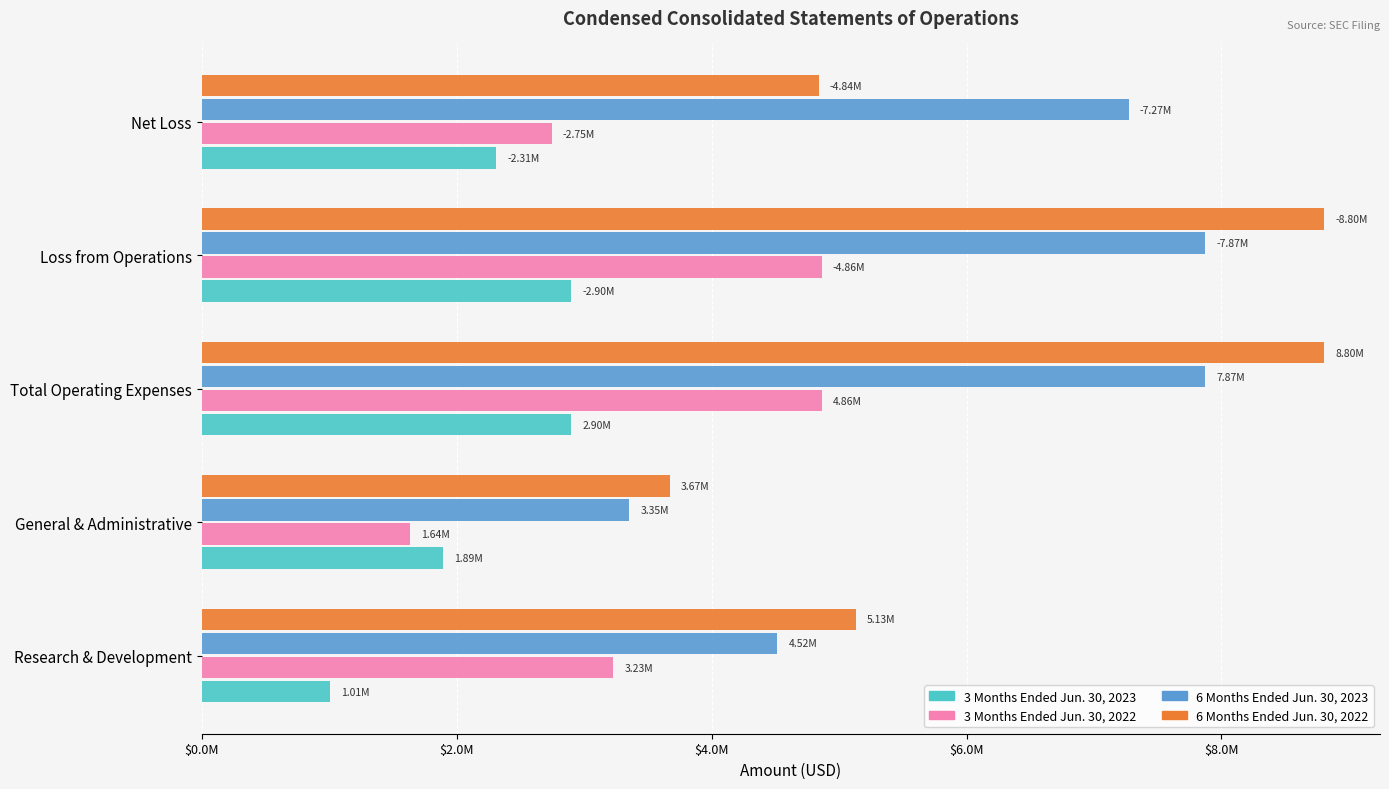

What position from the right is Research & Development?

5